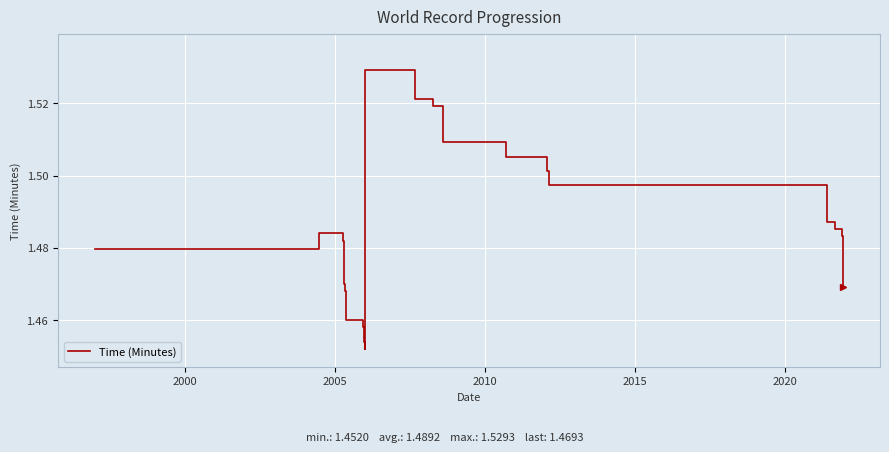

How many interior local valleys (lower than both neighbors) does the data have?

1